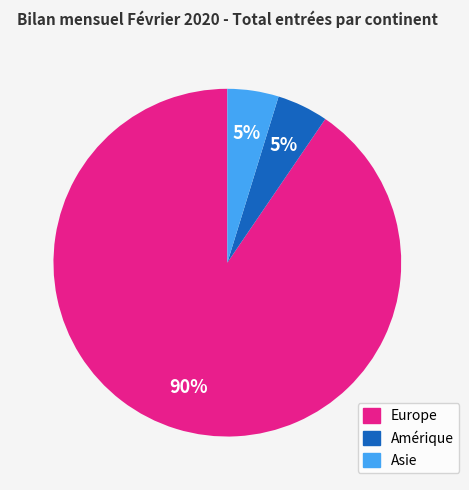

Approximately how many times larger is the value at Amérique compared to Asie?

1.0